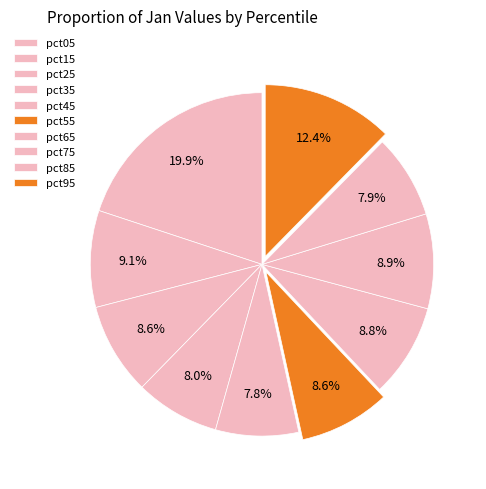

Which category has the smallest portion of the pie?

pct45